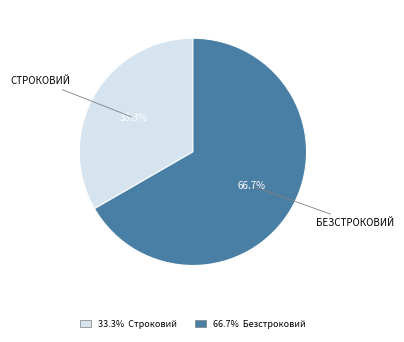

Does any single category account for the majority?

Yes